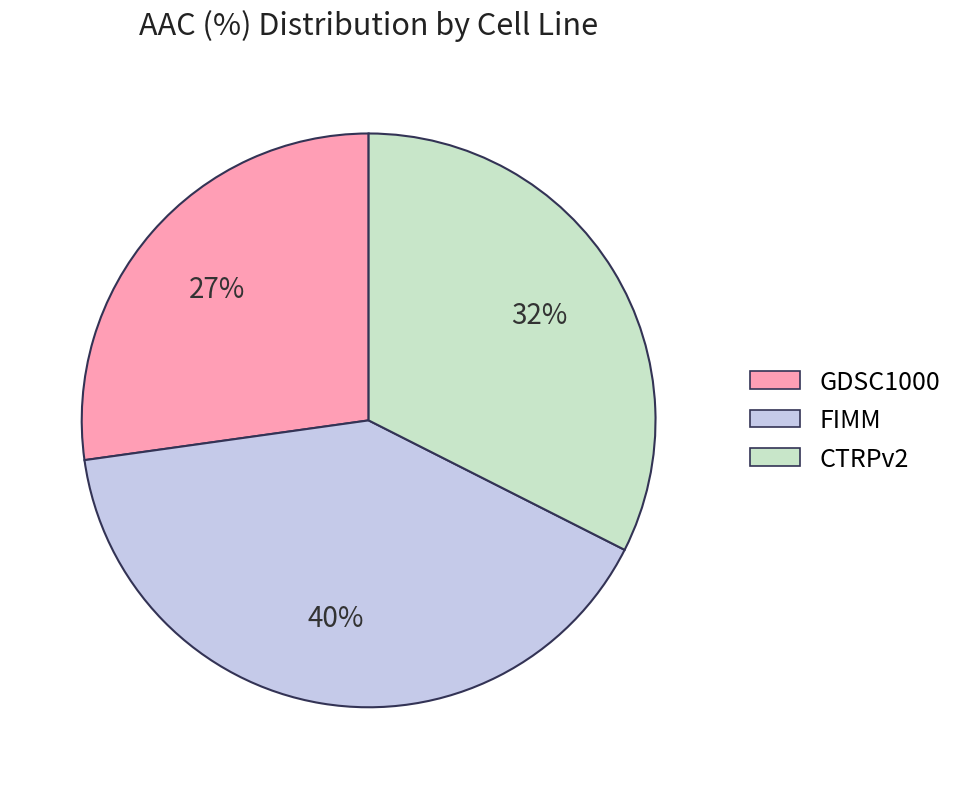

Which category has the biggest portion of the pie?

FIMM